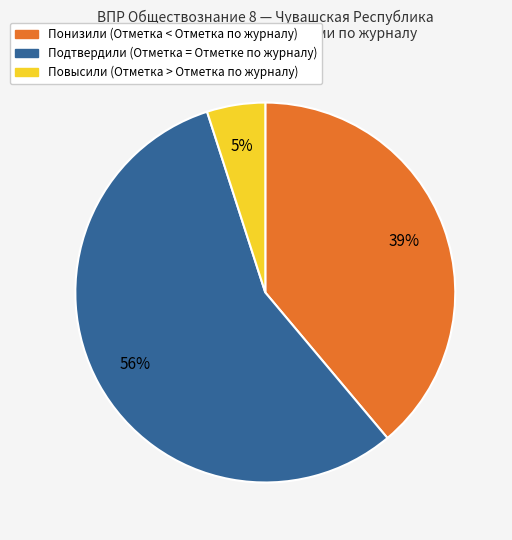

Is it true that Подтвердили (Отметка = Отметке по журналу) is 41% of the pie?

False